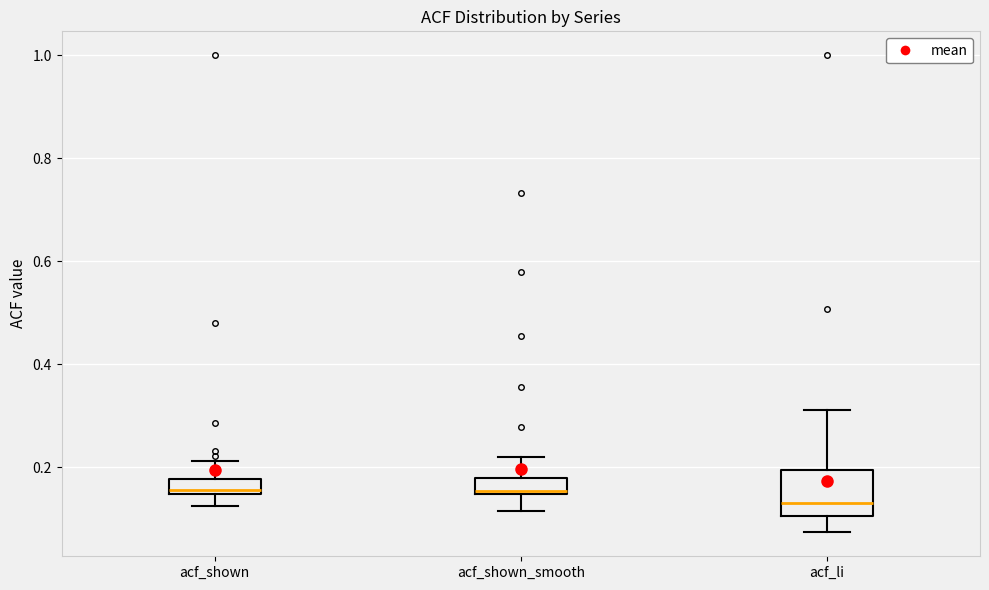

Where is the upper edge of the box for acf_li on the y-axis? The values are not printed on the chart, so give them approximately, as read against the axis.

0.20